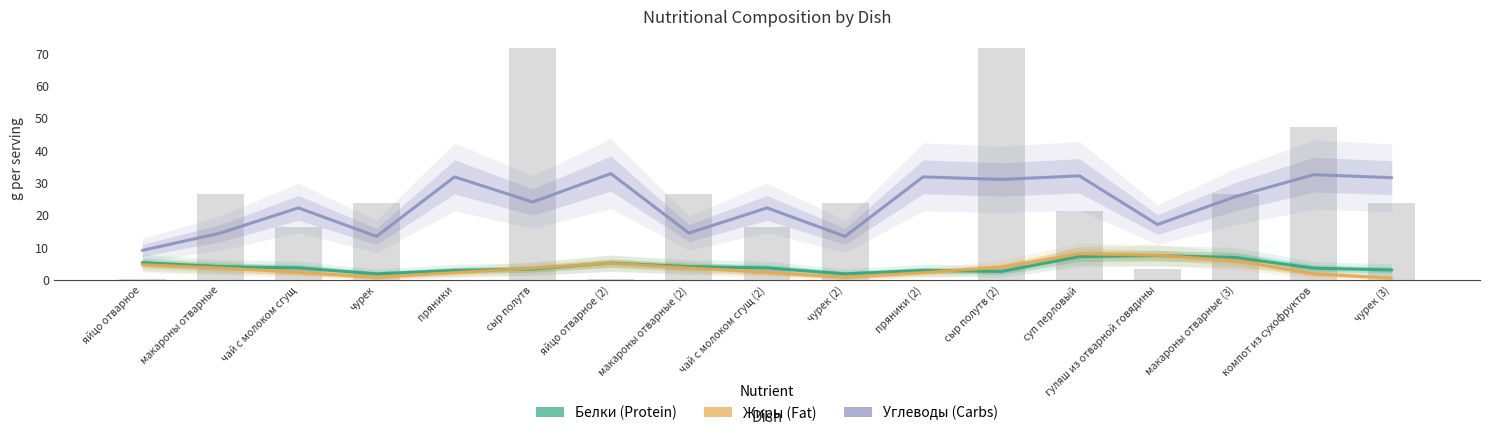

What is the total value across all series at яйцо отварное (2)?

42.9